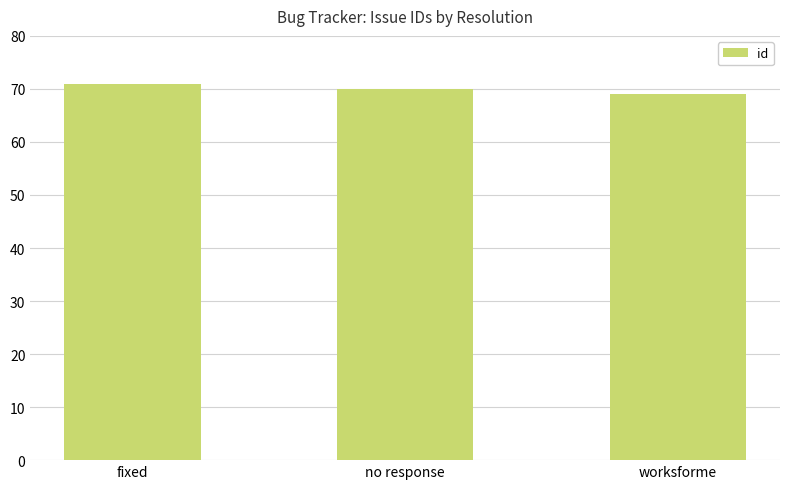

At which label is the value closest to 70?

no response